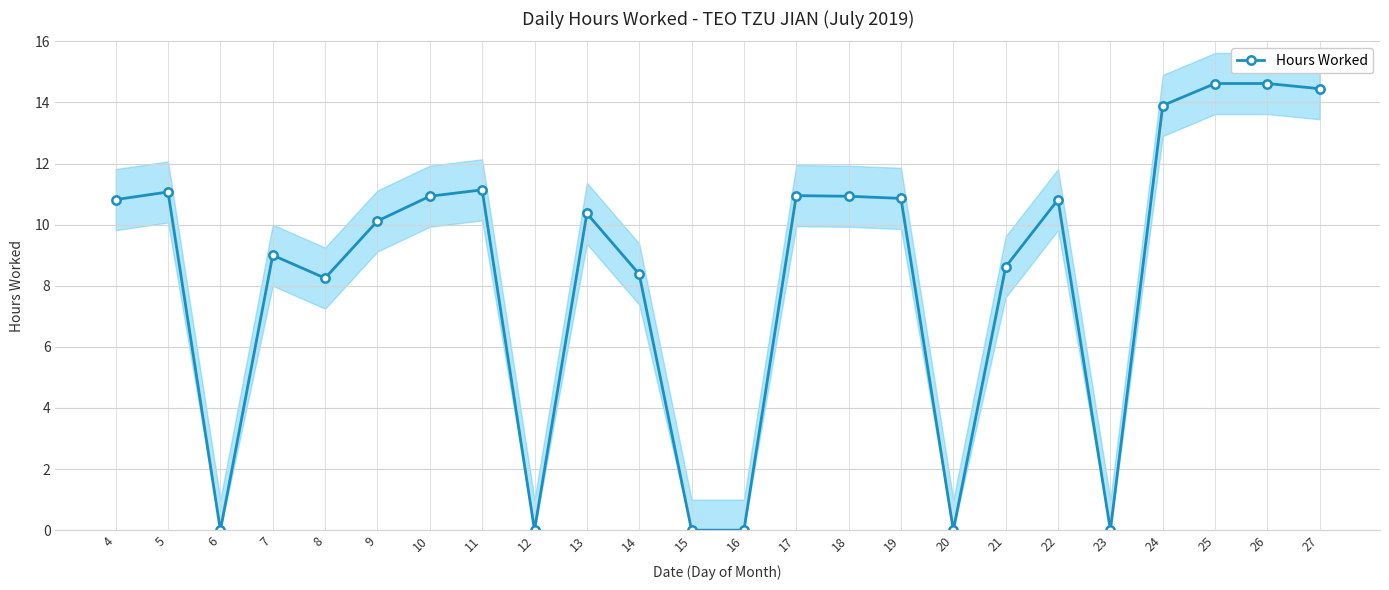

What is the maximum value shown in the chart?

14.6